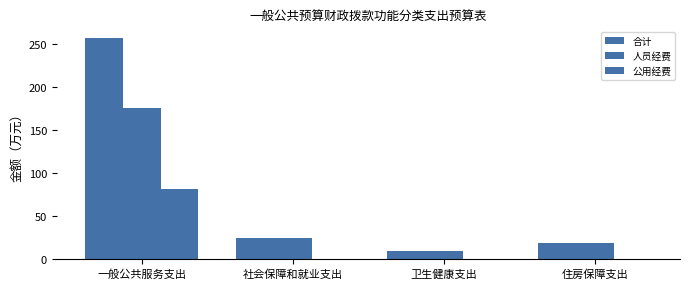

What is the highest value of the 公用经费 series?

80.8